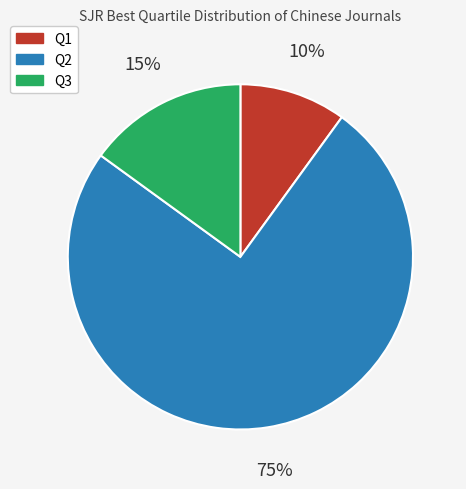

To the nearest percent, what is the combined percentage of Q3 and Q2?

90%